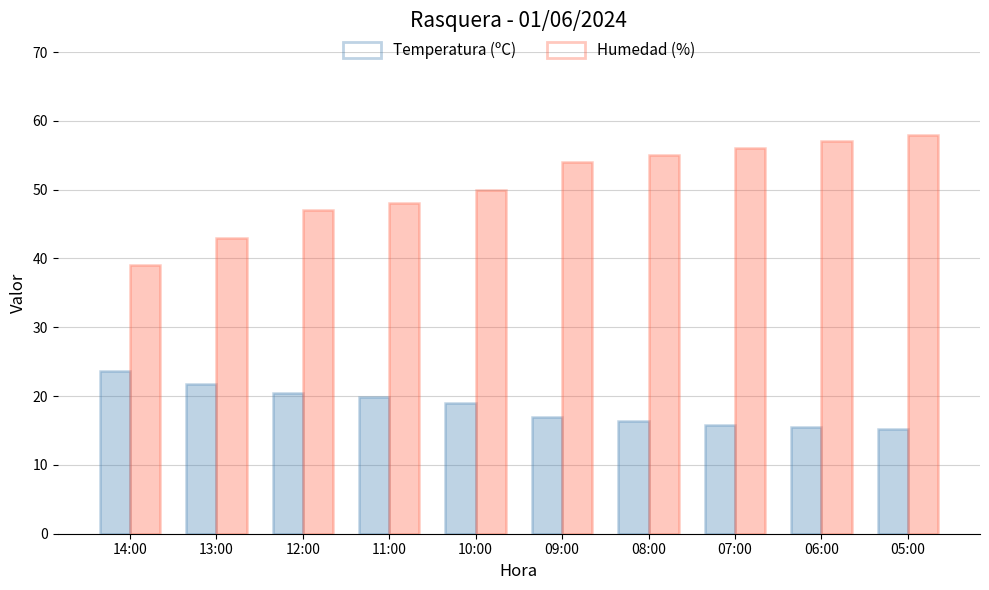

What is the sum of the Humedad (%) values at 14:00 and 08:00?

94.0